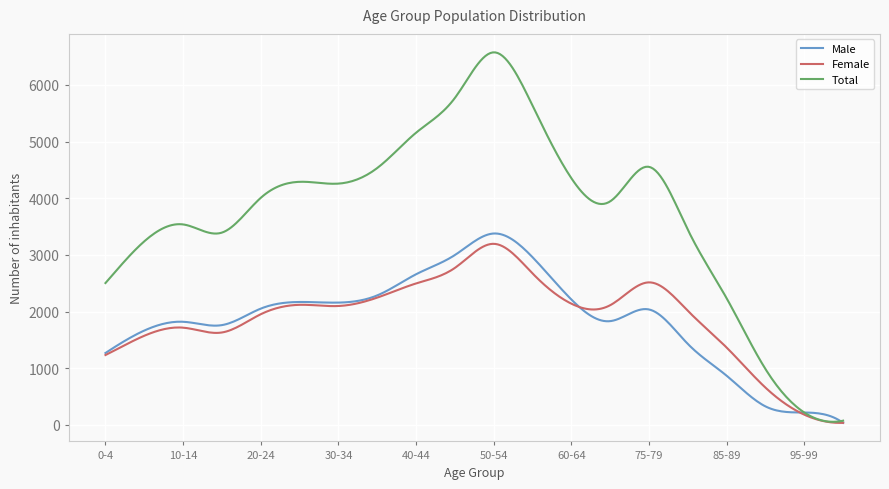

Which series has the largest total across all categories?

Total